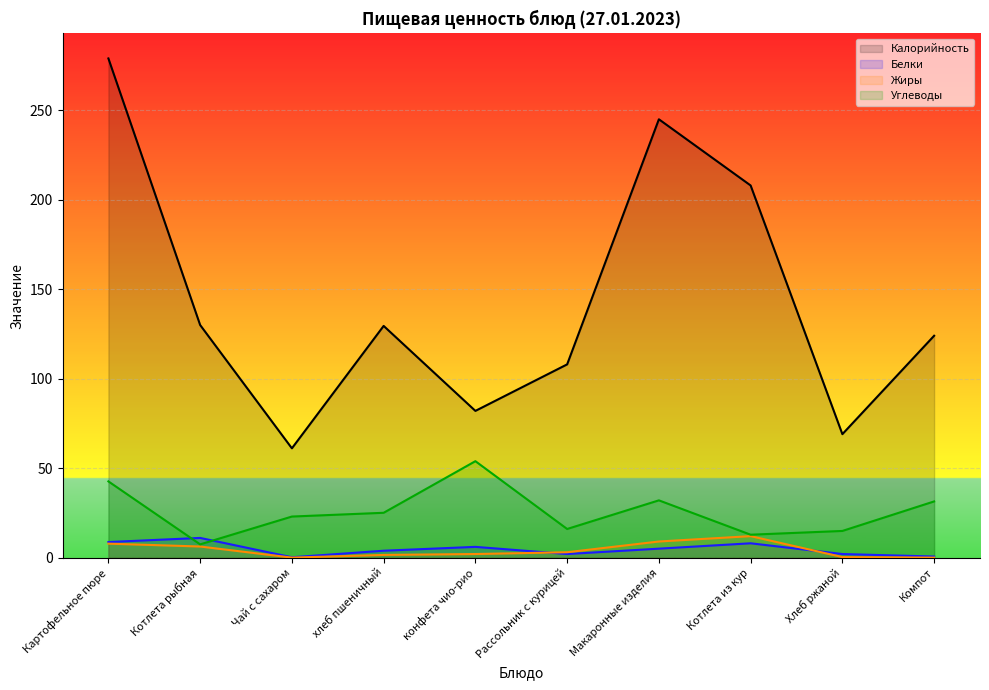

Rank the categories by Белки value from highest to lowest.

Котлета рыбная, Картофельное пюре, Котлета из кур, конфета чио-рио, Макаронные изделия, хлеб пшеничный, Рассольник с курицей, Хлеб ржаной, Компот, Чай с сахаром